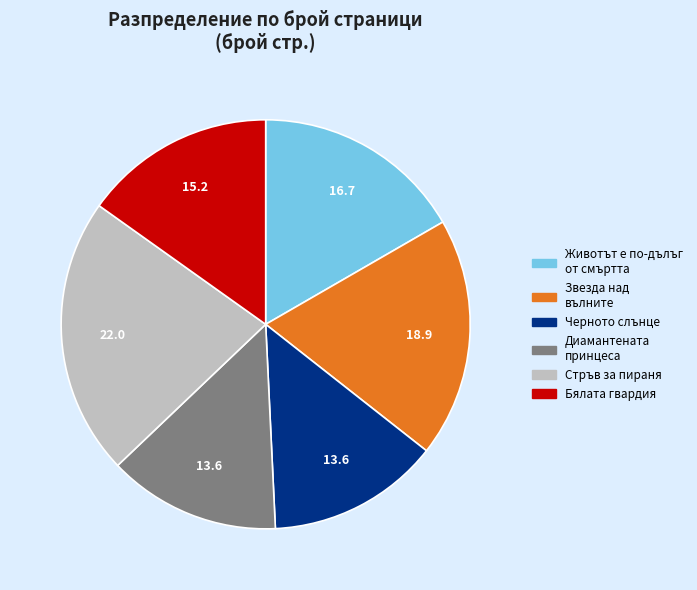

The Диамантената принцеса slice represents 14% of the pie. True or false?

True